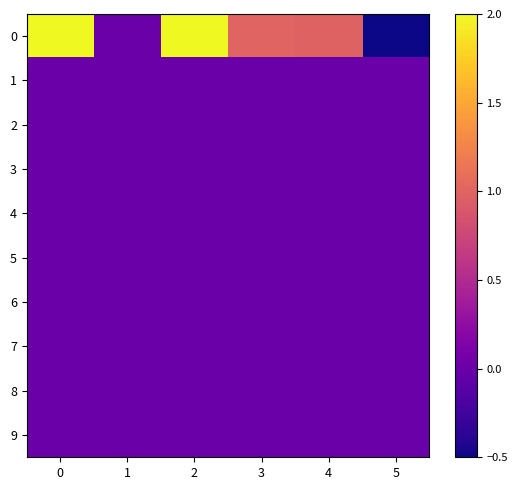

What is the spread (max minus min) of values at 0?

2.0